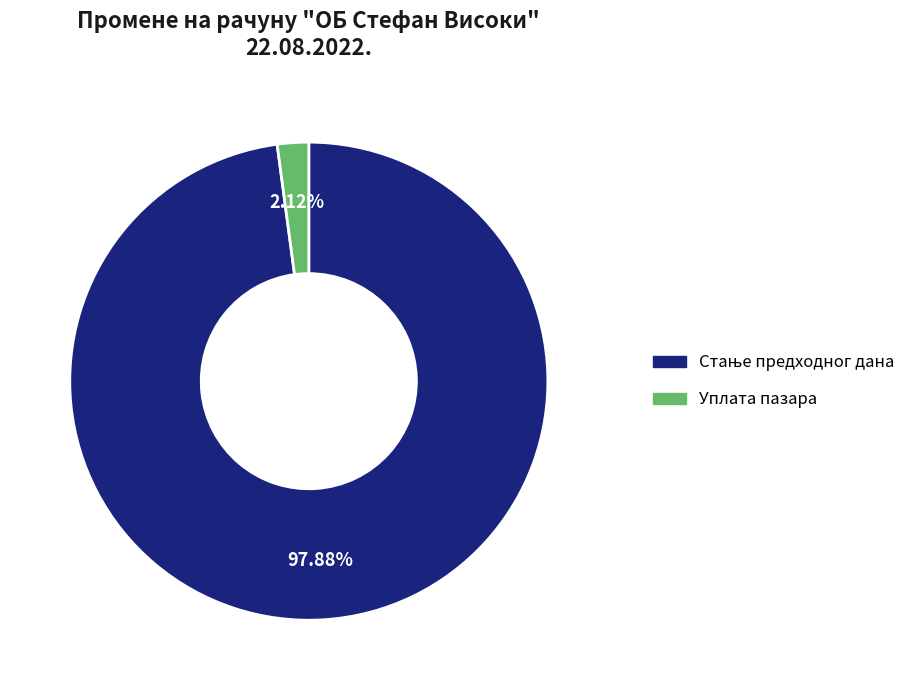

To the nearest percent, what is the difference between the largest and smallest slice percentages?

96%